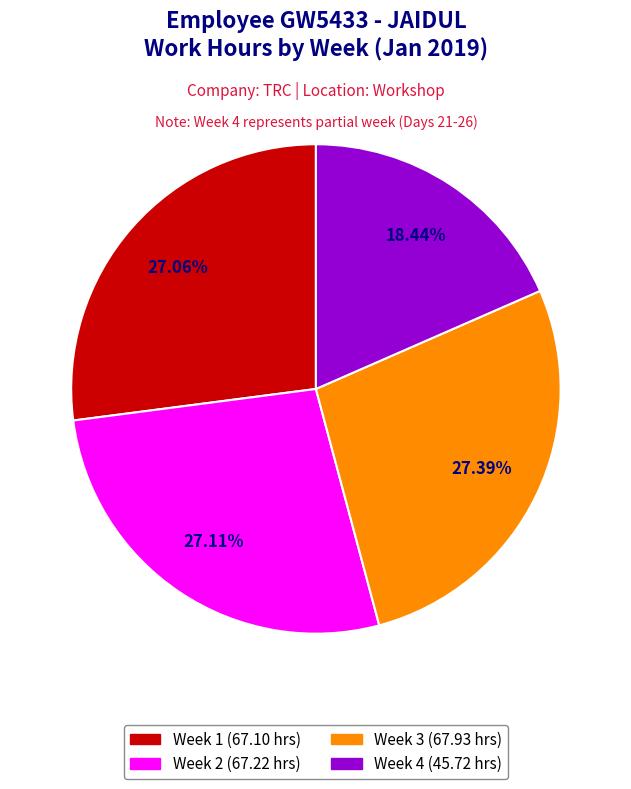

Approximately how many times larger is the value at Week 4 (45.72 hrs) compared to Week 3 (67.93 hrs)?

0.7